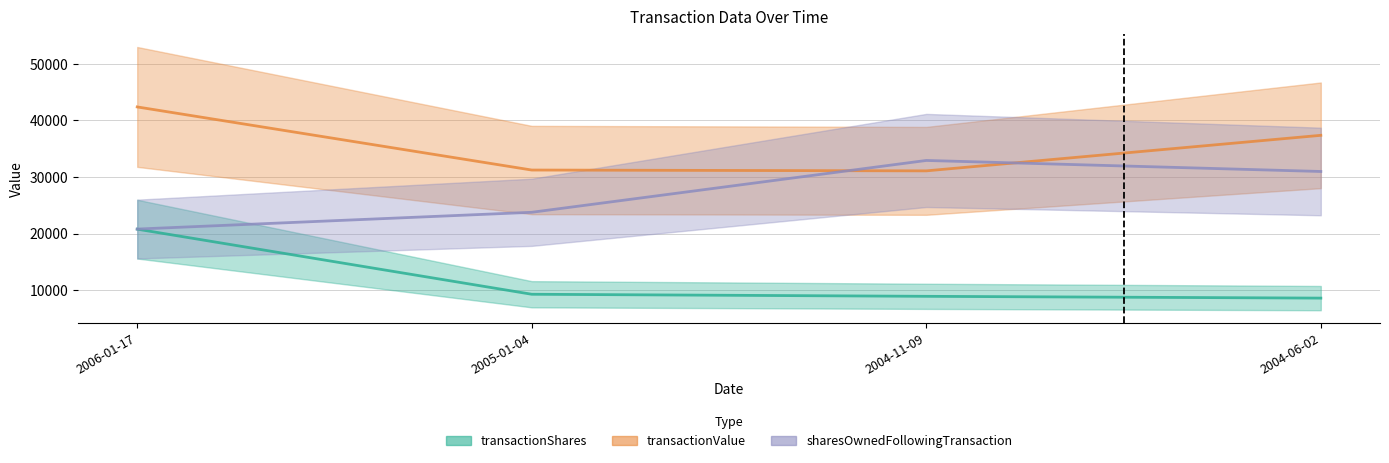

Which series changed the most between 2006-01-17 and 2004-06-02?

transactionShares